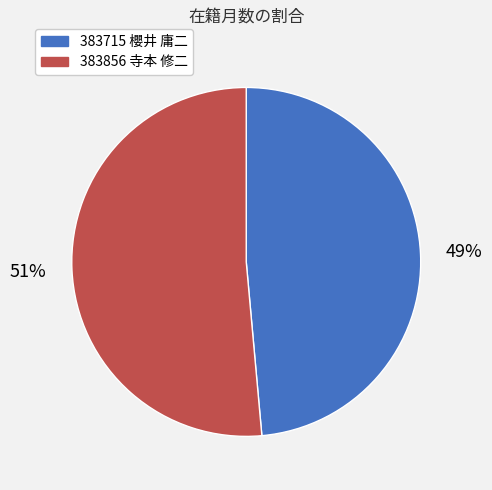

Is it true that 383715 櫻井 庸二 is 49% of the pie?

True